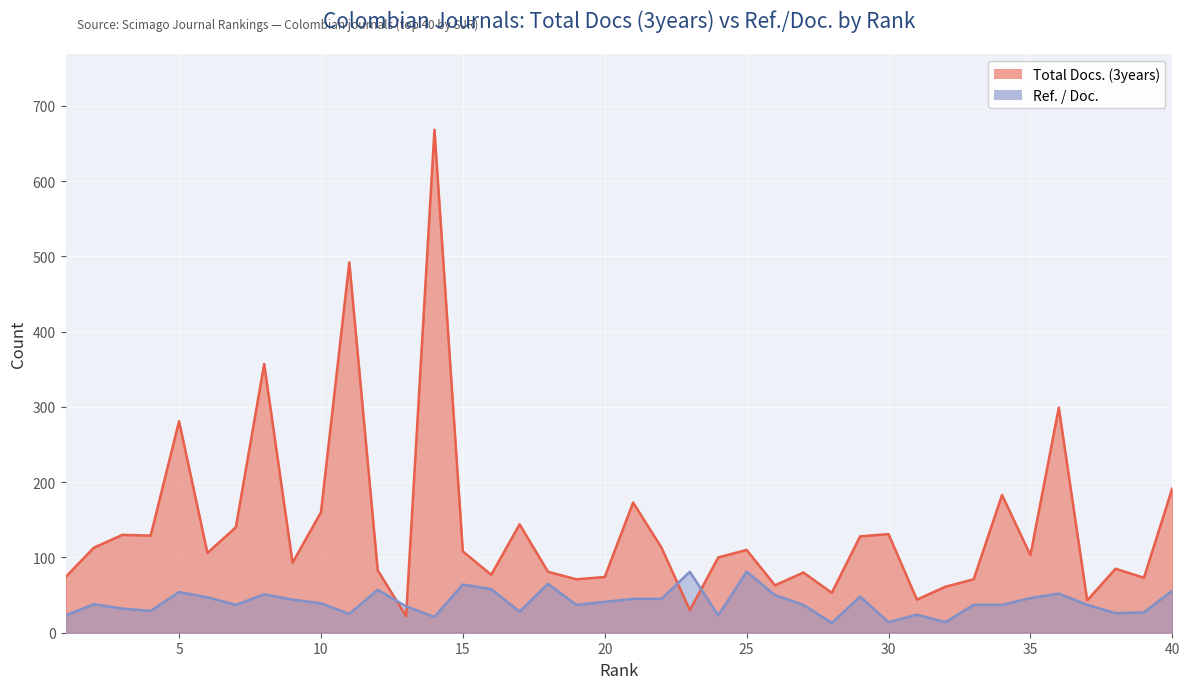

Reading left to right, what are all the values shown in this chart?

Total Docs. (3years): 74	113	130	129	281	106	140	357	93	160	492	83	22	668	108	77	144	81	71	74	173	113	30	100	110	63	80	53	128	131	44	61	71	183	103	299	43	85	73	192
Ref. / Doc.: 23	38	32	29	54	47	37	51	44	39	25	57	35	21	64	58	28	65	37	41	45	45	81	23	81	50	37	13	48	14	24	14	37	37	46	52	37	26	27	56